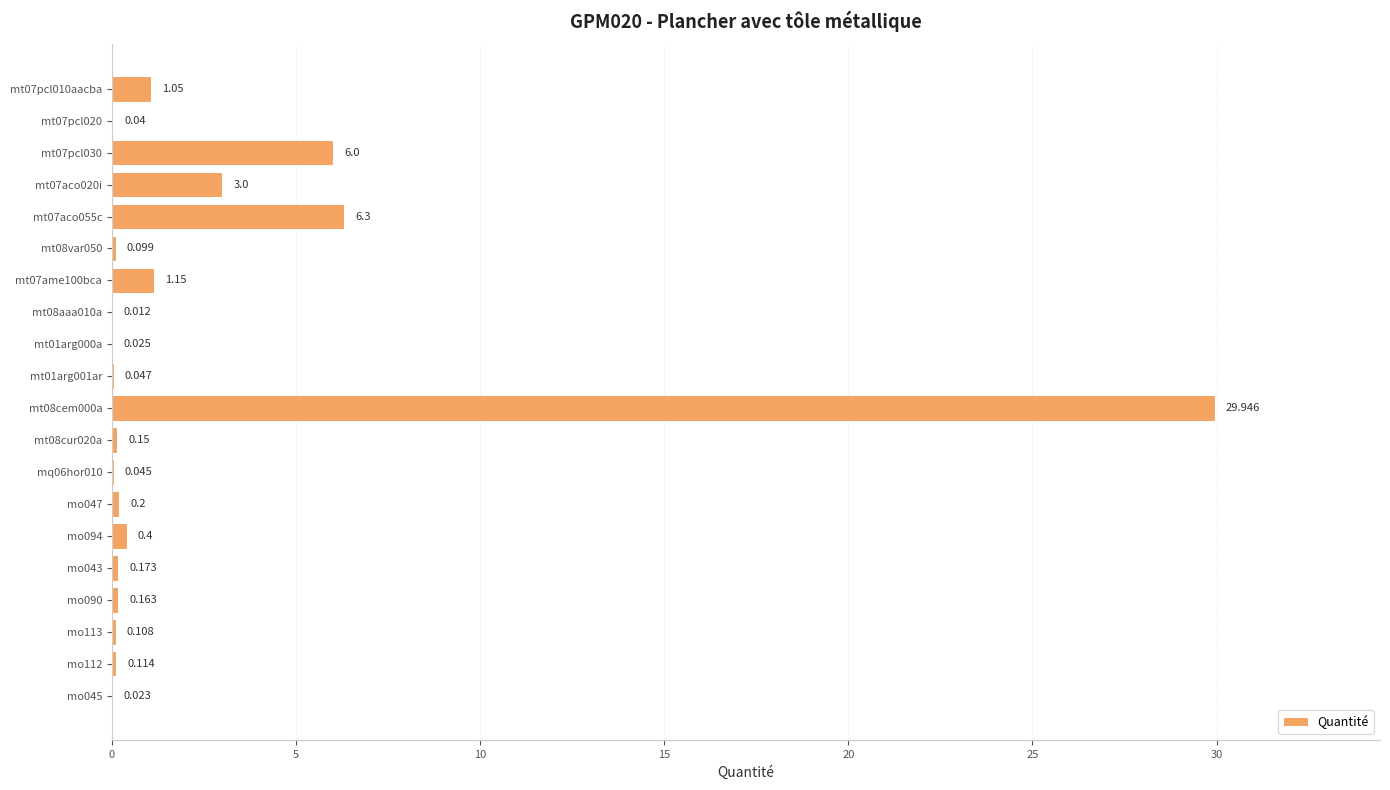

How many distinct data groups are displayed?

1